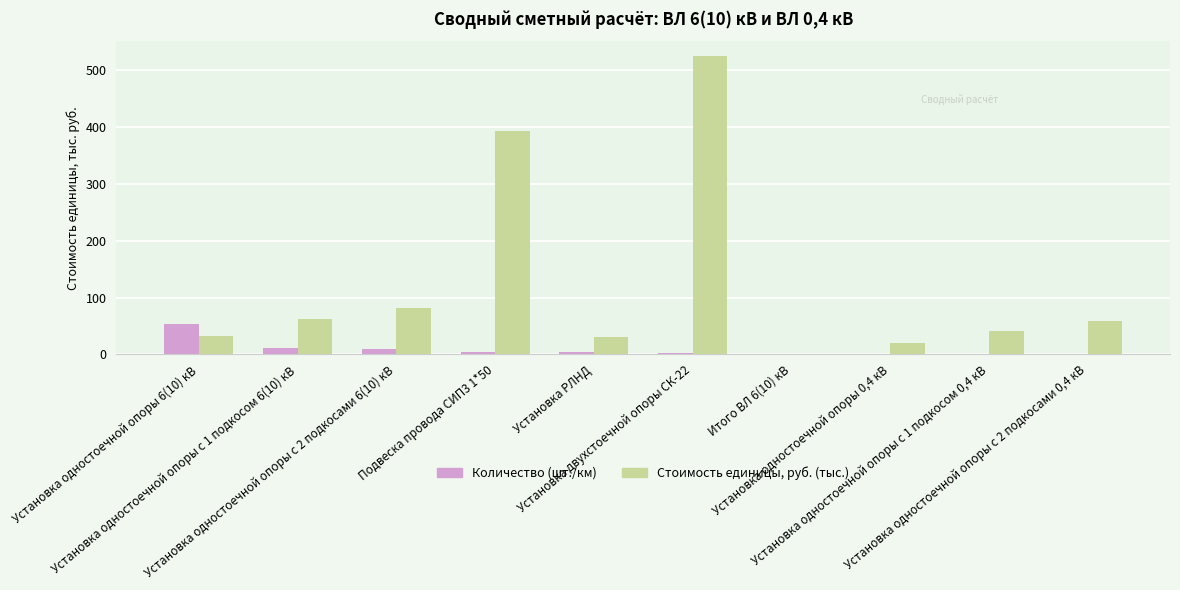

What is the maximum value shown in the chart?

525.0